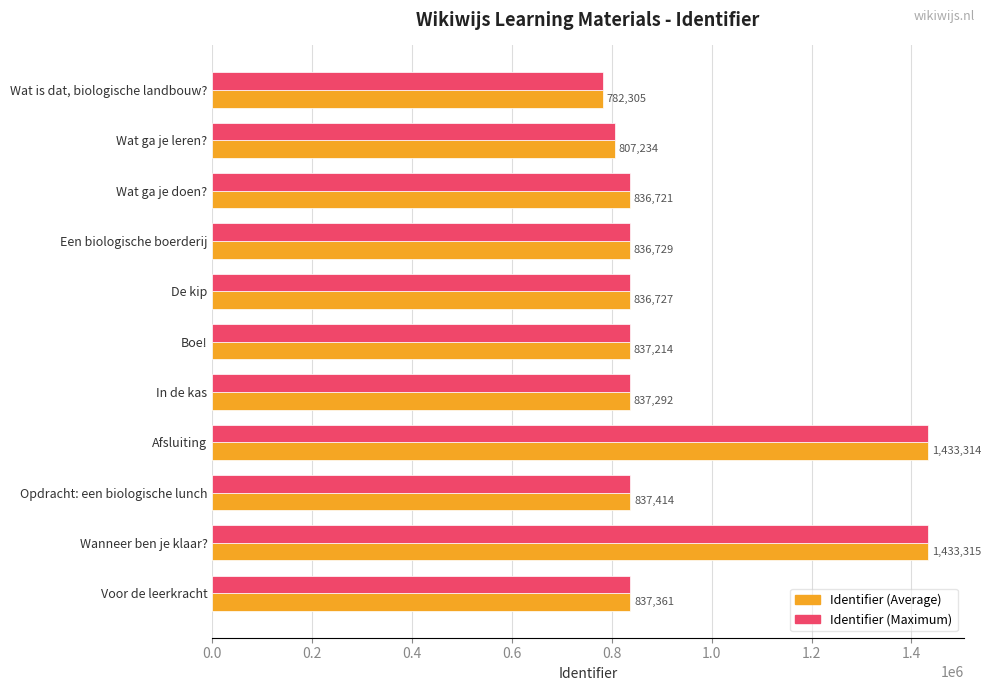

At how many categories does at least one series exceed 1295527?

2